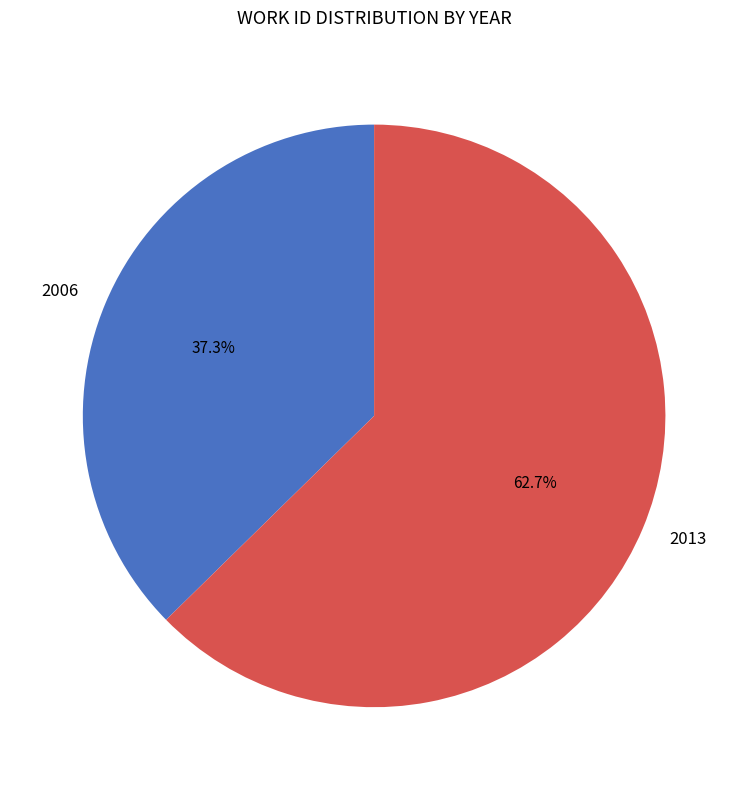

To the nearest percent, what is the difference between the 2006 and 2013 slice percentages?

25%